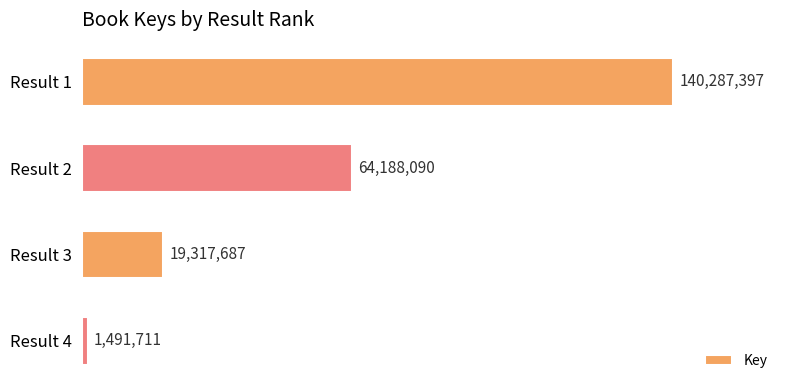

Rank the categories by value from lowest to highest.

Result 4, Result 3, Result 2, Result 1